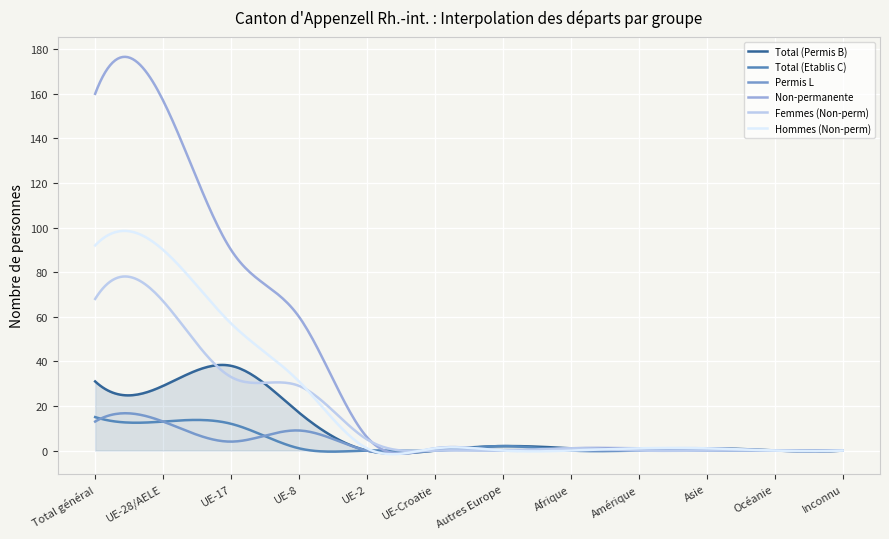

Which series has the widest spread of values?

Non-permanente